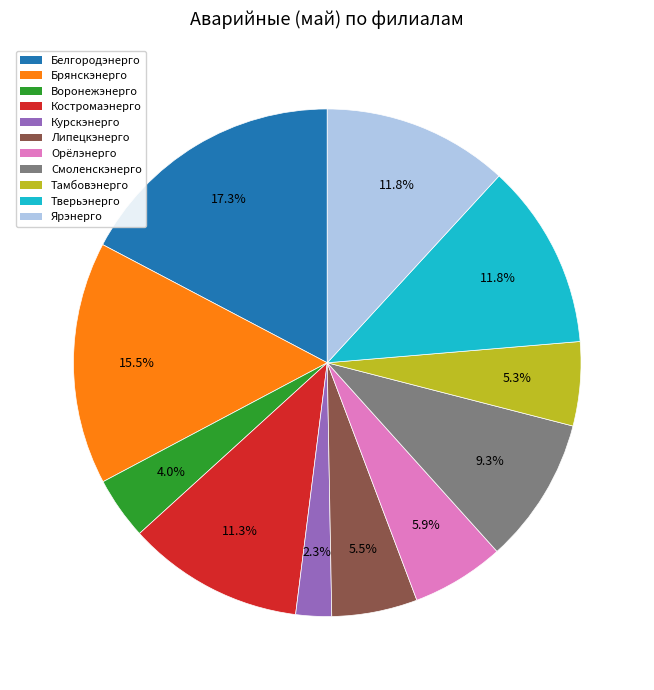

Which category has the smallest portion of the pie?

Курскэнерго